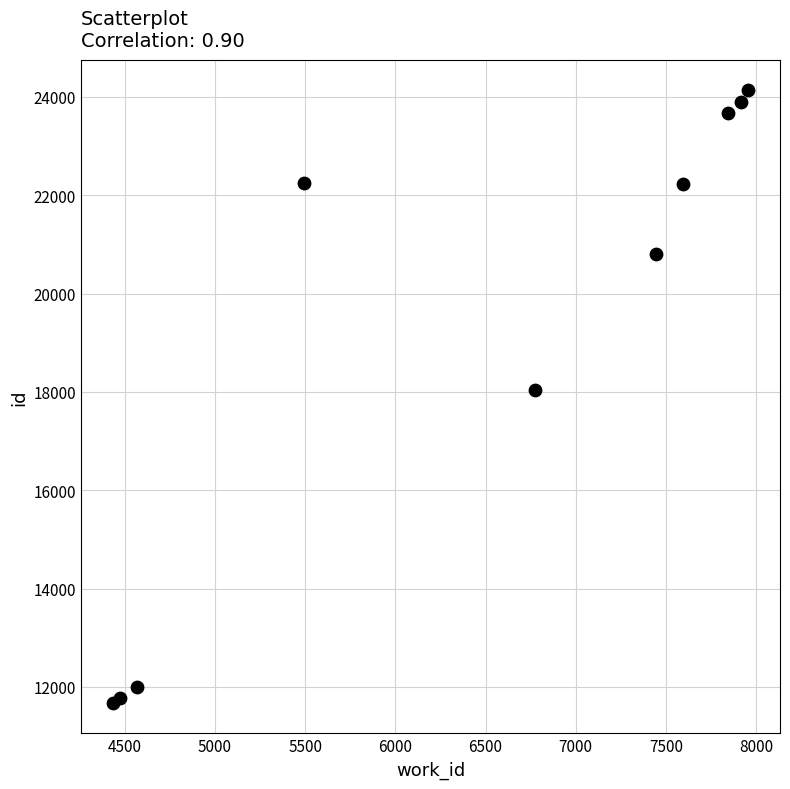

What is the average X value?

6450